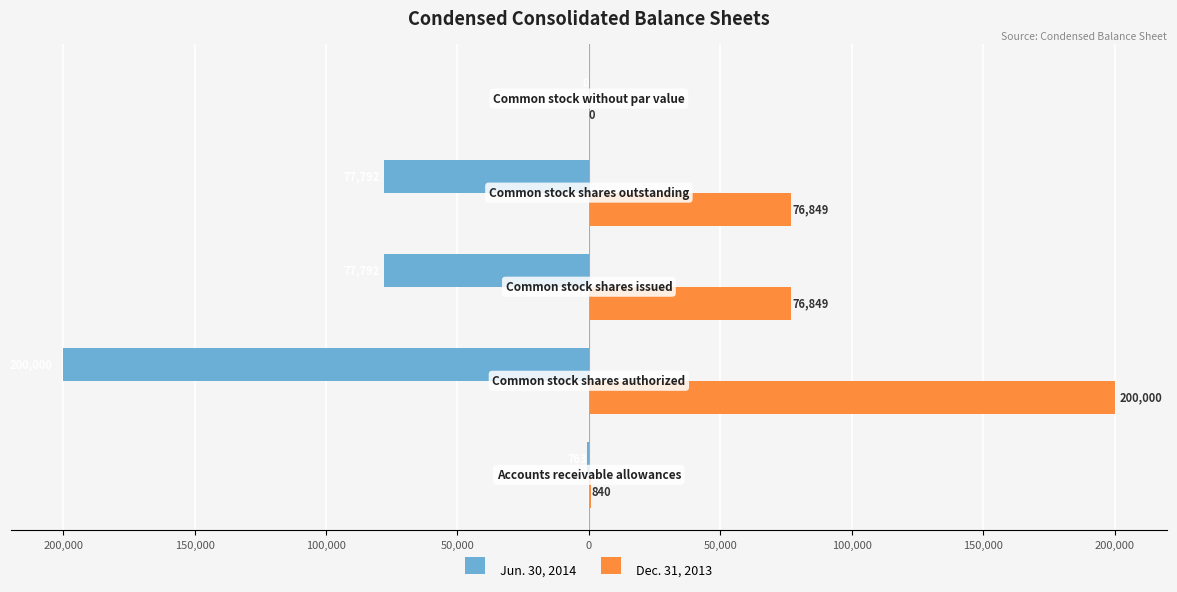

What are all the series names shown in the legend?

Jun. 30, 2014, Dec. 31, 2013